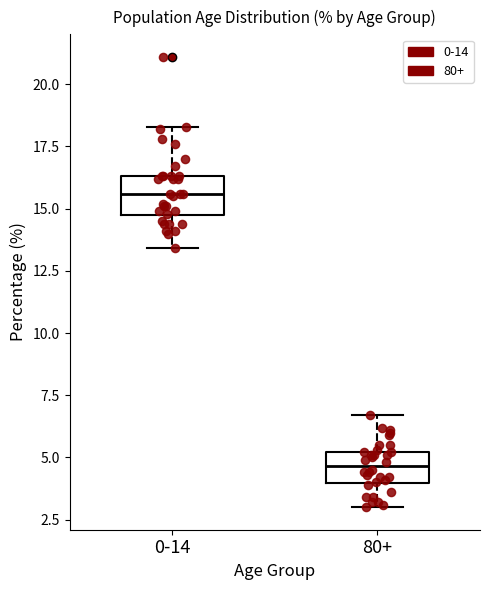

Which box has the lowest median line?

80+